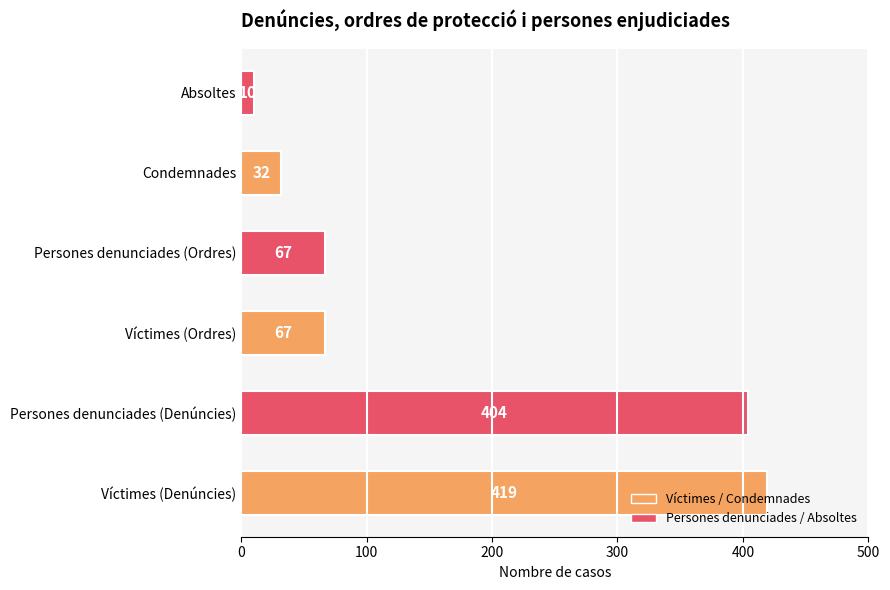

Is it true that the value at Persones denunciades (Denúncies) is 404?

True